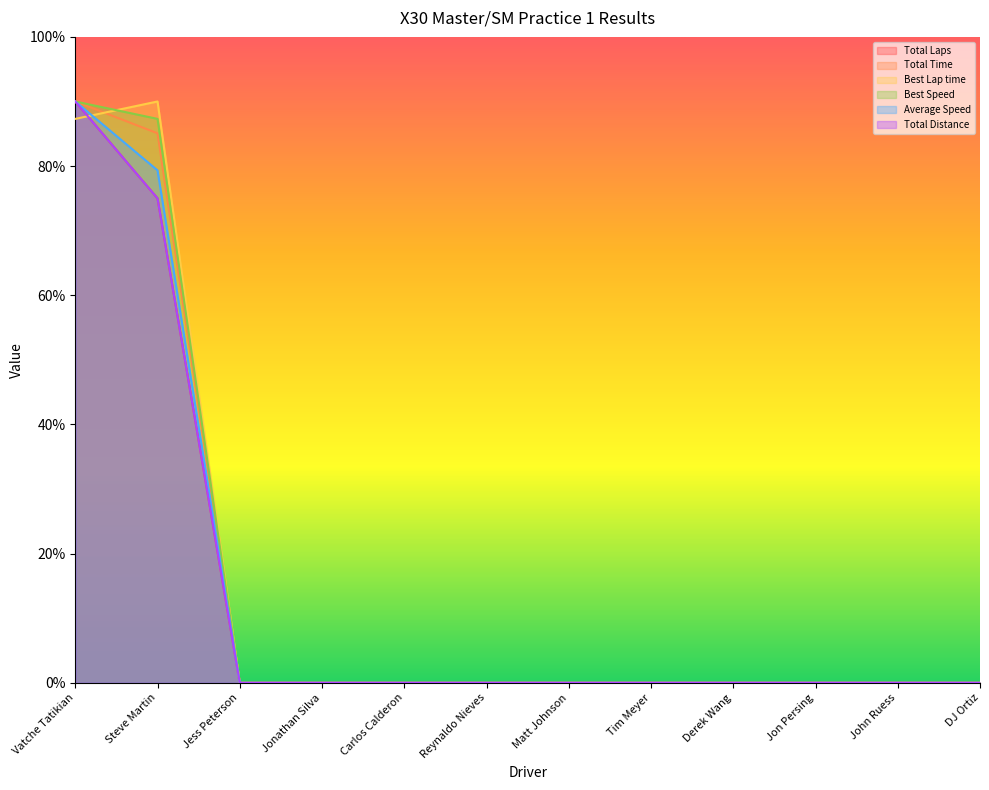

The value of Total Time at Jon Persing is 32.1. True or false?

False